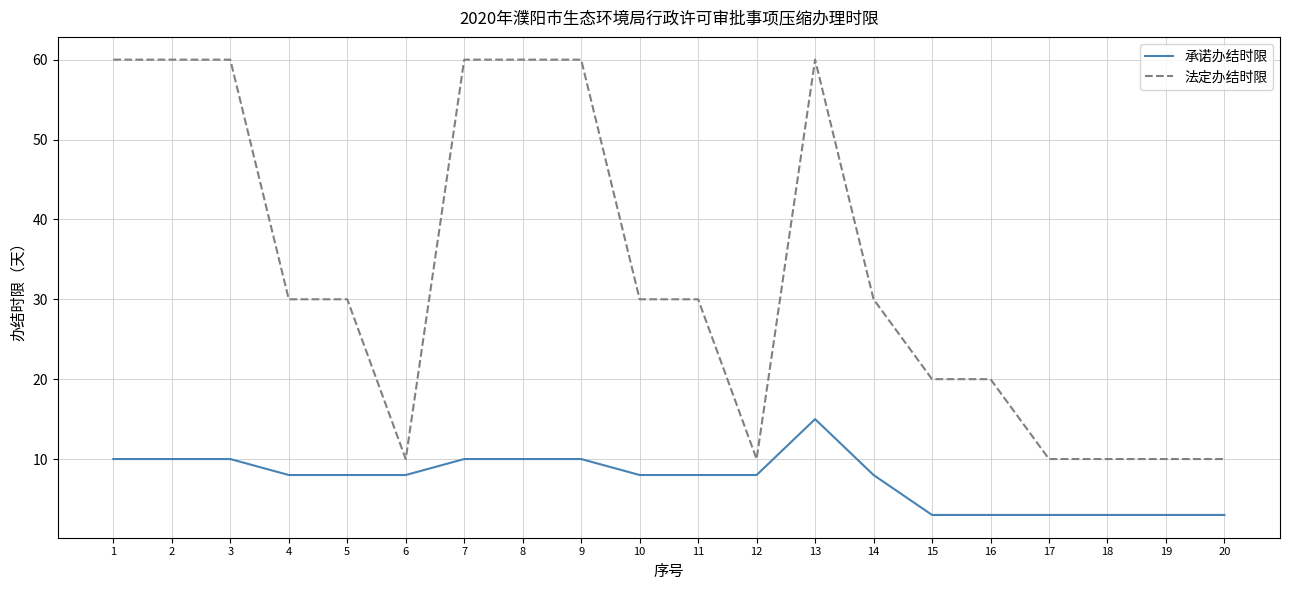

True or false: 法定办结时限 and 承诺办结时限 cross at least once.

False